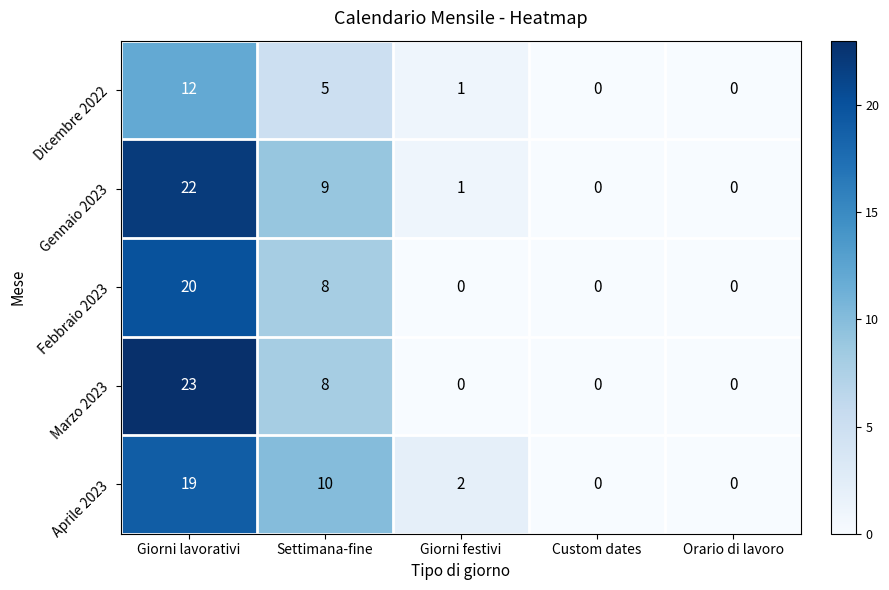

At how many categories does at least one series exceed 9?

2